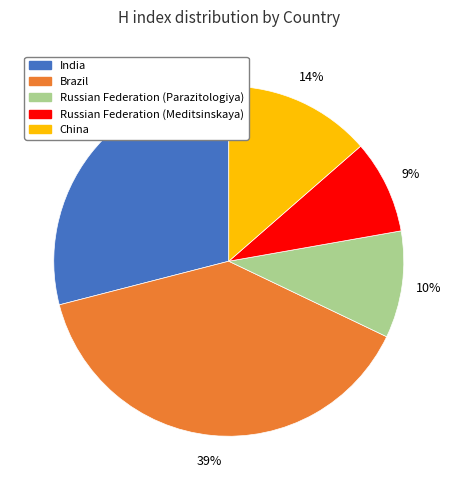

Between Russian Federation (Meditsinskaya) and Brazil, which is larger?

Brazil